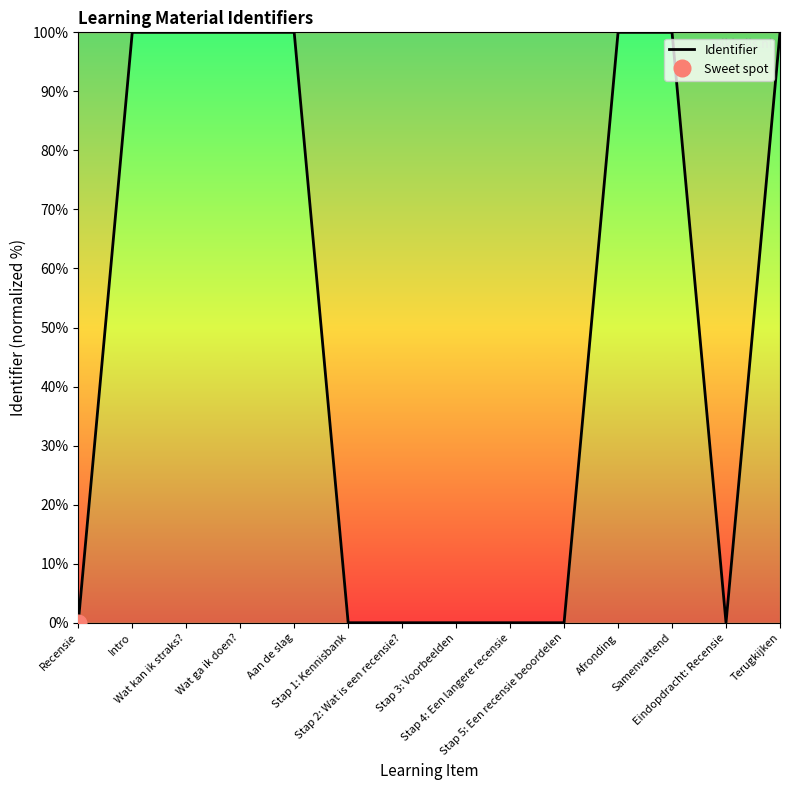

What is the sum of the values at Wat kan ik straks? and Stap 3: Voorbeelden?

100.0